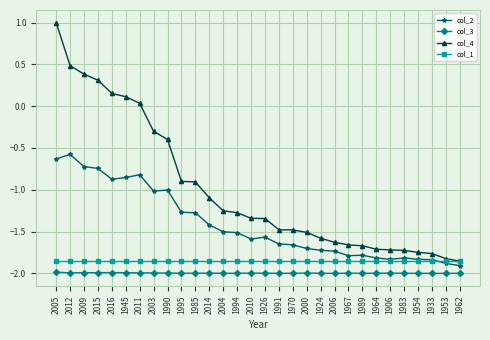

True or false: col_3 and col_4 cross at least once.

False